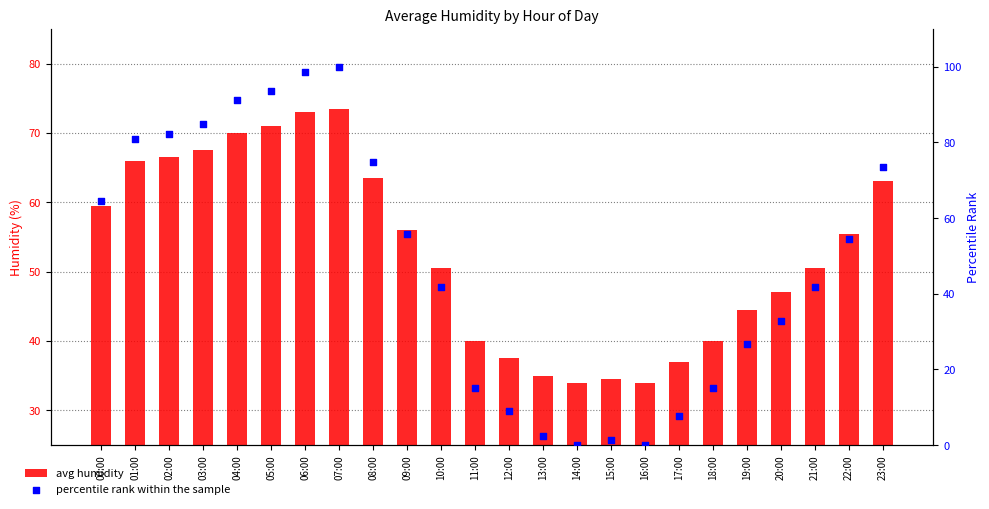

Which series contains the highest Y value?

percentile rank within the sample